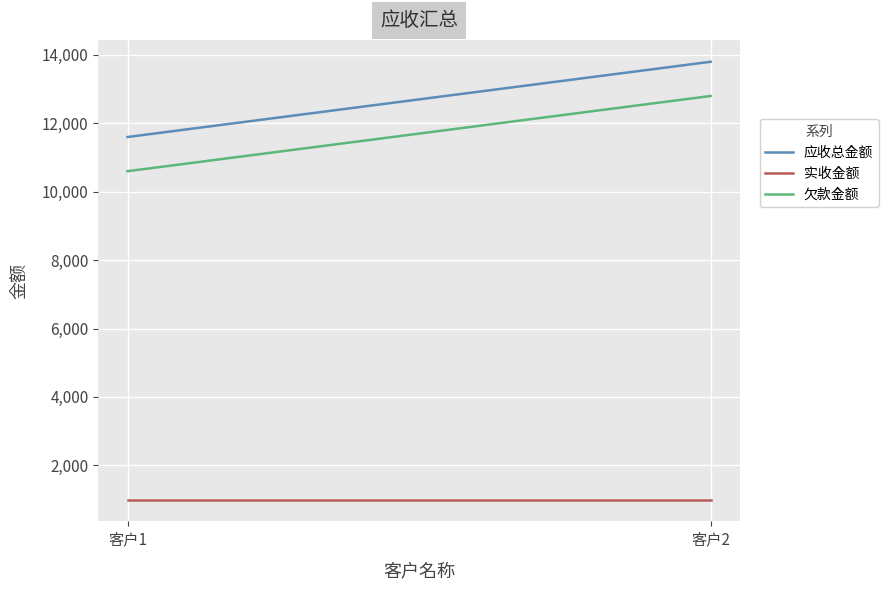

Reading right to left, transcribe all the data shown in this chart.

应收总金额: 客户2=13800	客户1=11600
实收金额: 客户2=1000	客户1=1000
欠款金额: 客户2=12800	客户1=10600